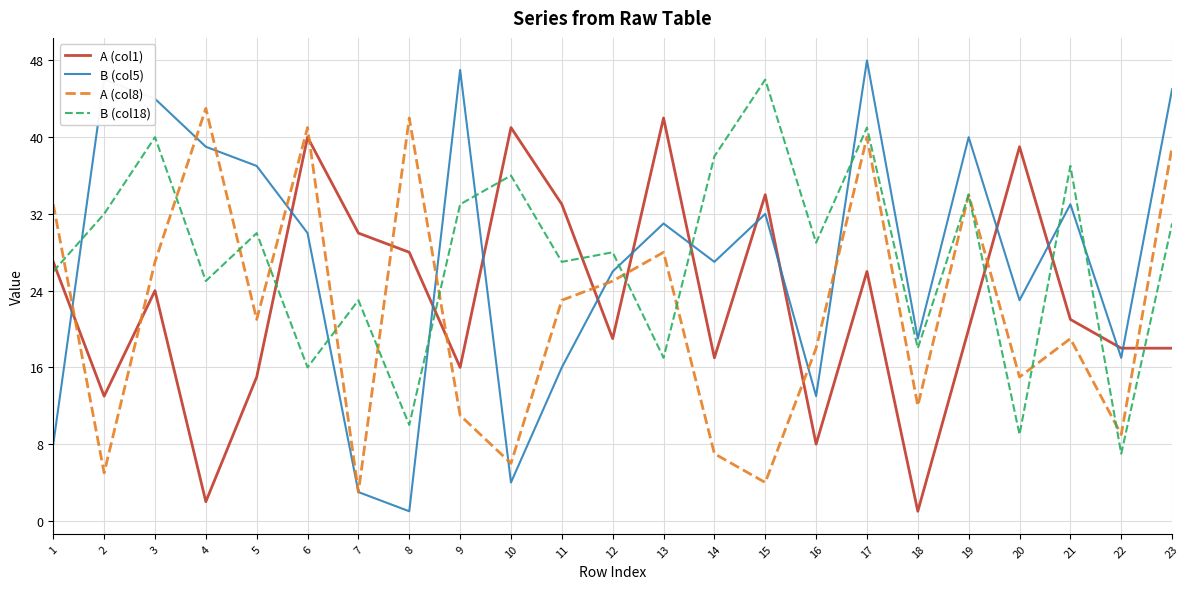

Read the B (col5) value at 11, to the nearest 5.

15